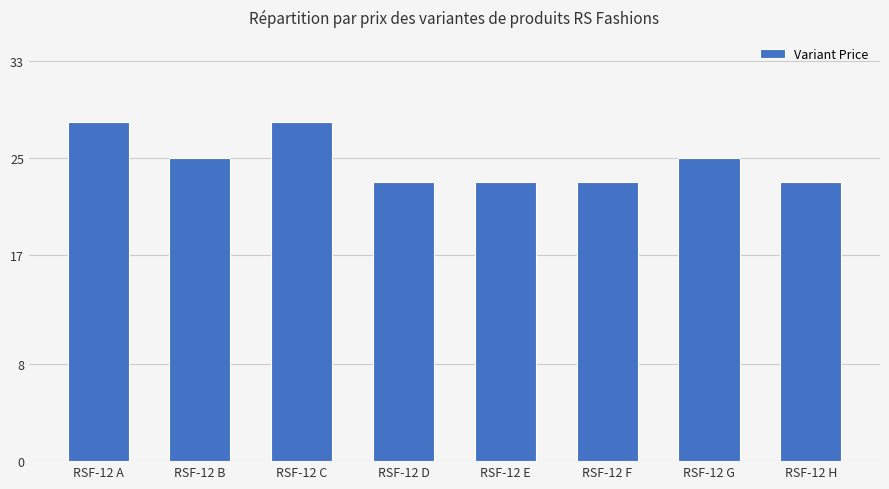

How many values are between 23 and 28?

8